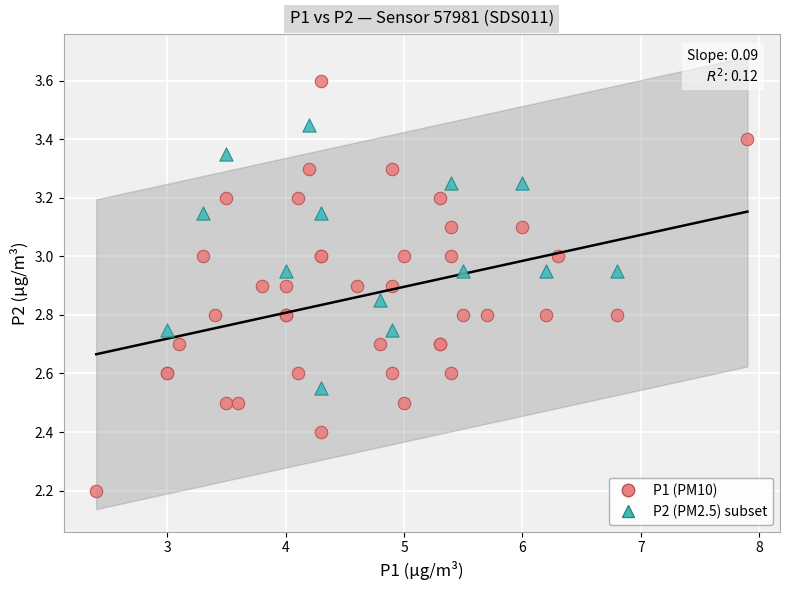

Which series contains the highest Y value?

P1 (PM10)